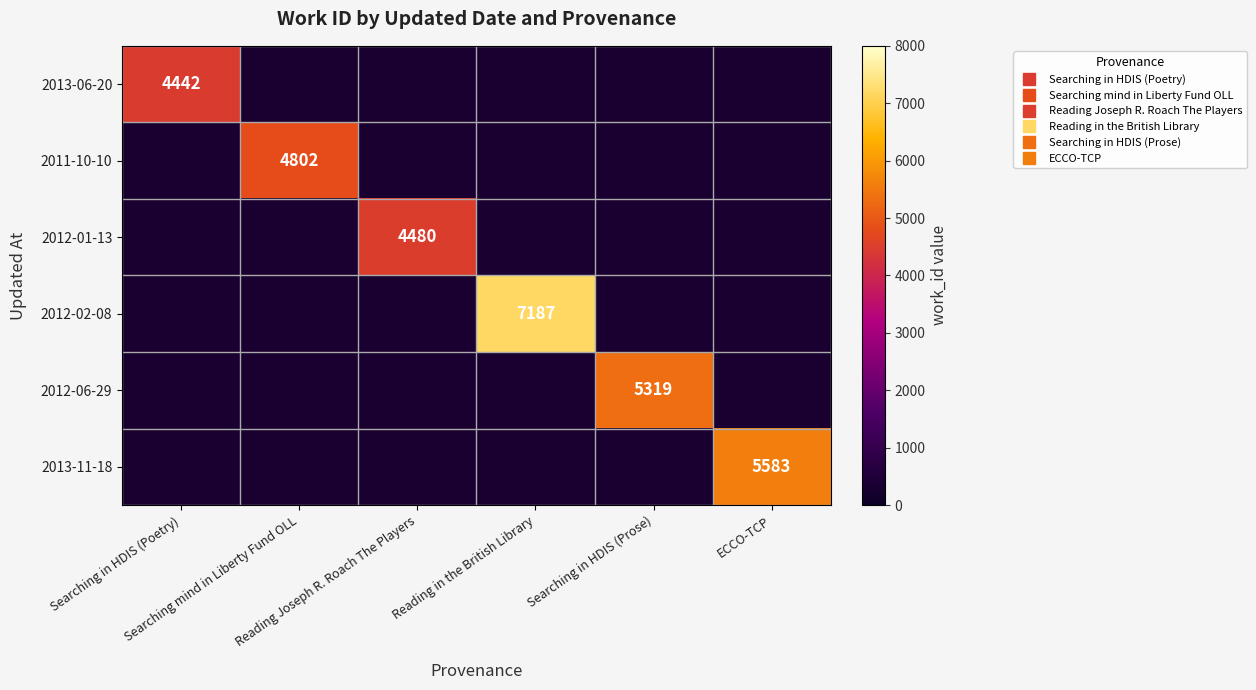

The 2012-01-13 series shows 6273.9 at Reading Joseph R. Roach The Players. True or false?

False